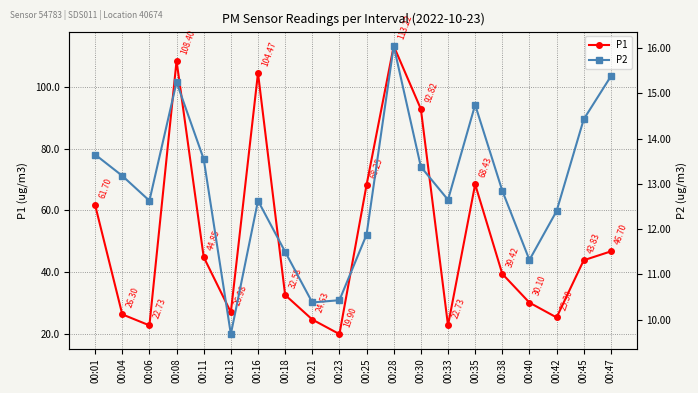

What is the sum of all P1 values?

1023.3